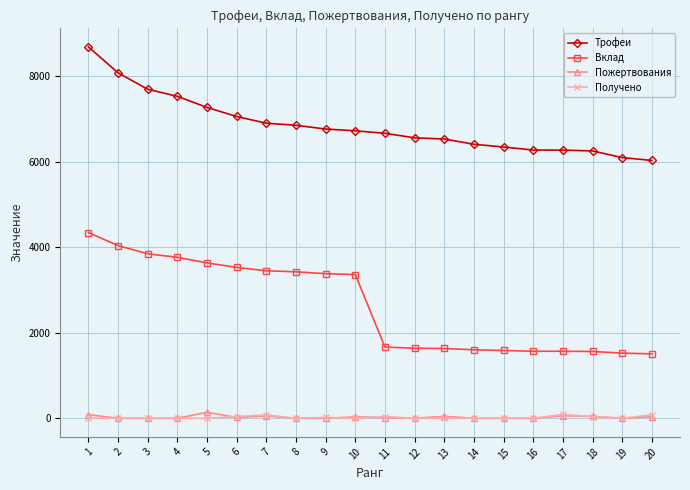

What is the difference between the second highest and second lowest values in the Трофеи series?

1982